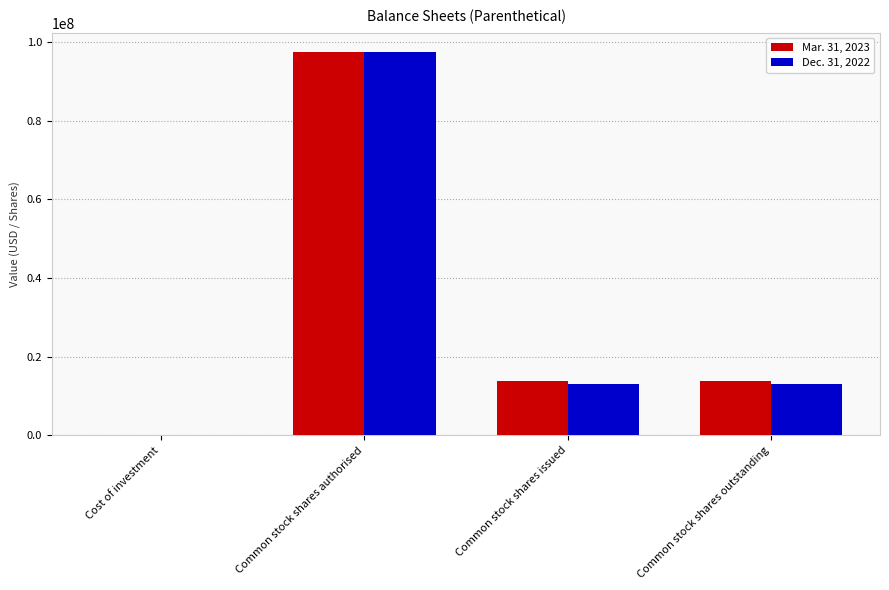

What is the greatest value displayed?

97500000